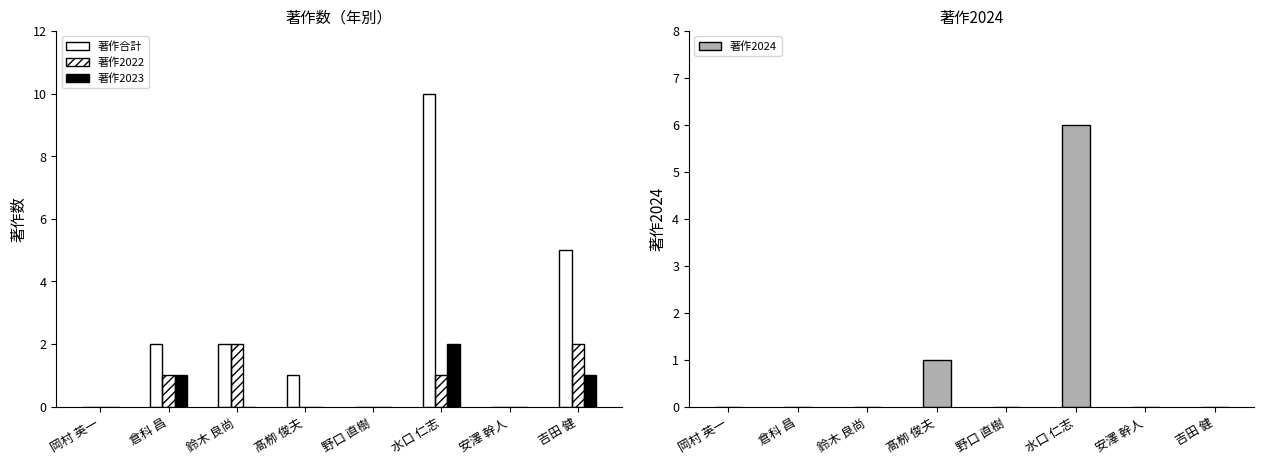

What is the value of the 著作2022 bar at the 6th from the left?

1